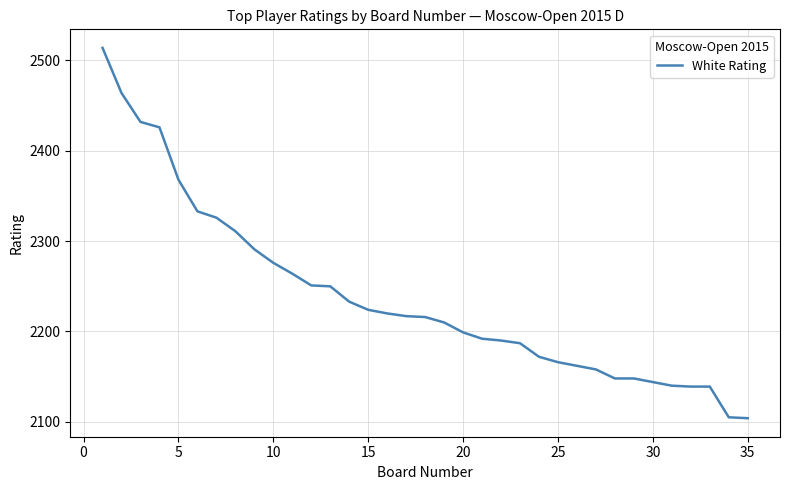

What is the difference between the maximum and minimum values?

410